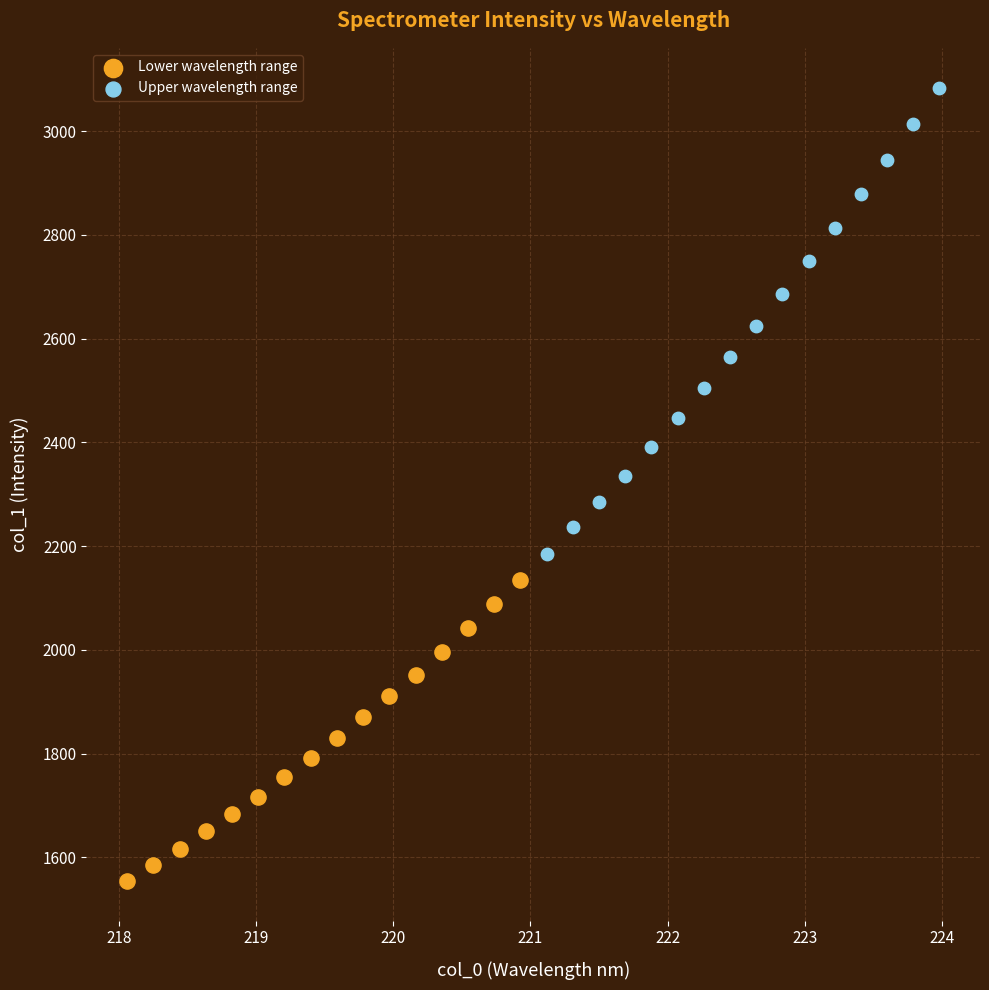

Which series has the widest spread of Y values?

Upper wavelength range